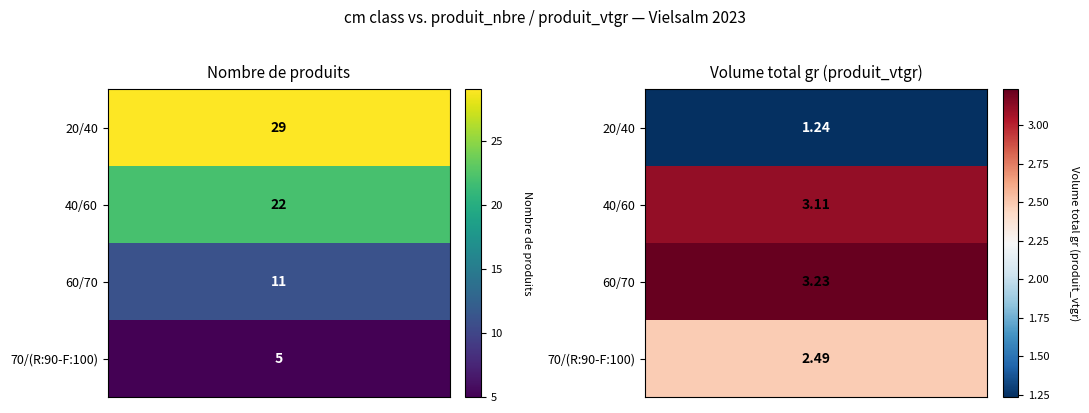

At how many categories does at least one series exceed 21?

1